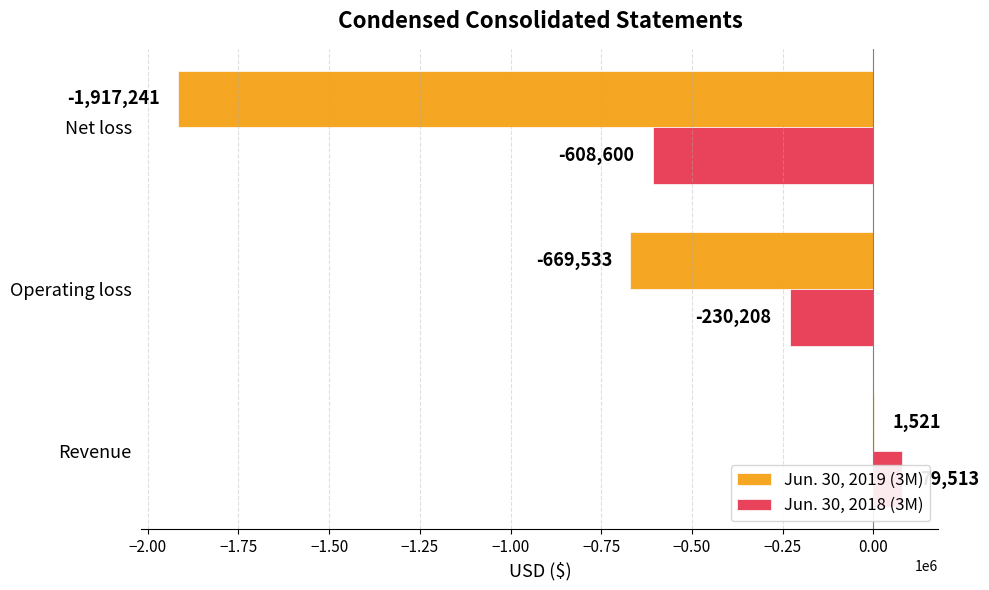

Between Revenue and Operating loss, which series saw the biggest shift?

Jun. 30, 2019 (3M)